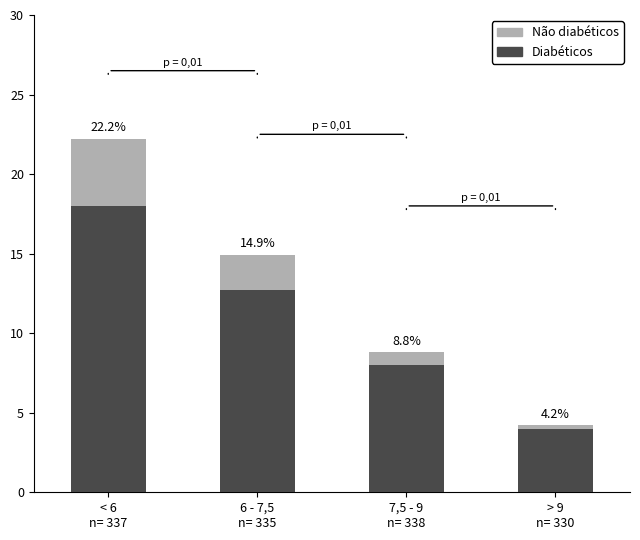

Is it true that Diabéticos equals 18.0 at < 6
n= 337?

True